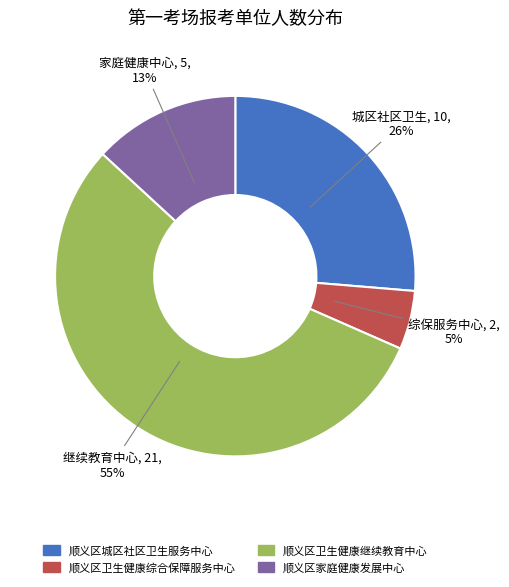

True or false: 顺义区卫生健康综合保障服务中心 accounts for 1% of the total.

False